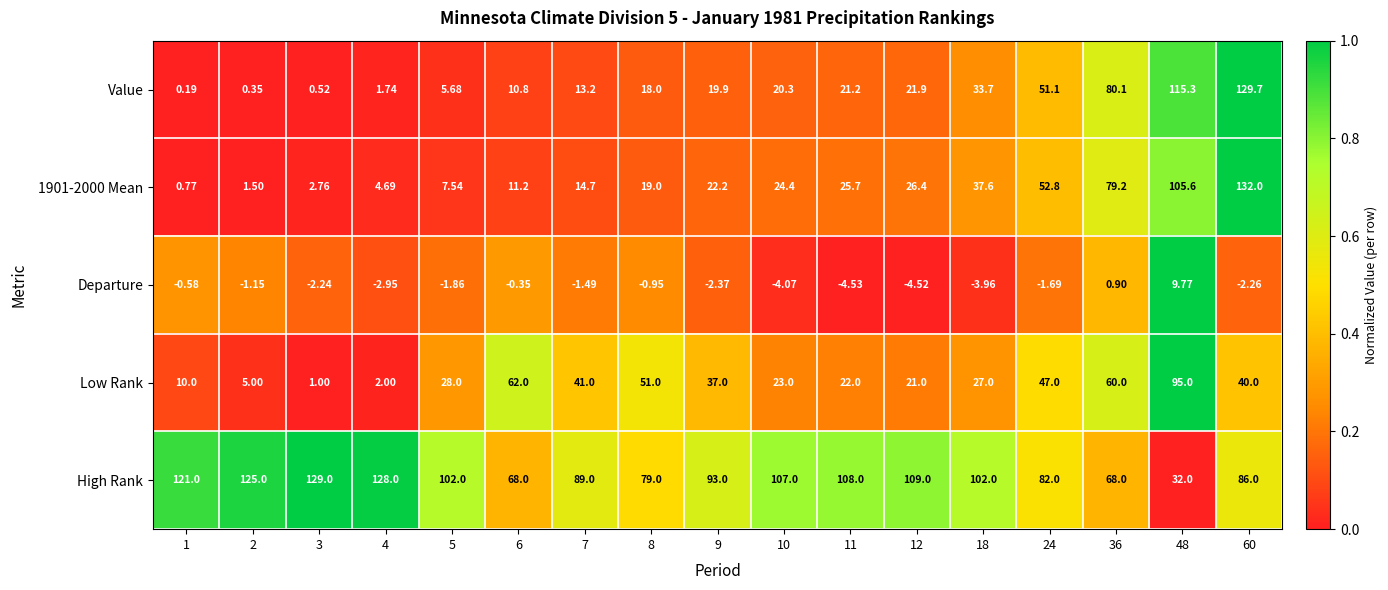

Which series changed the most between 8 and 48?

Value